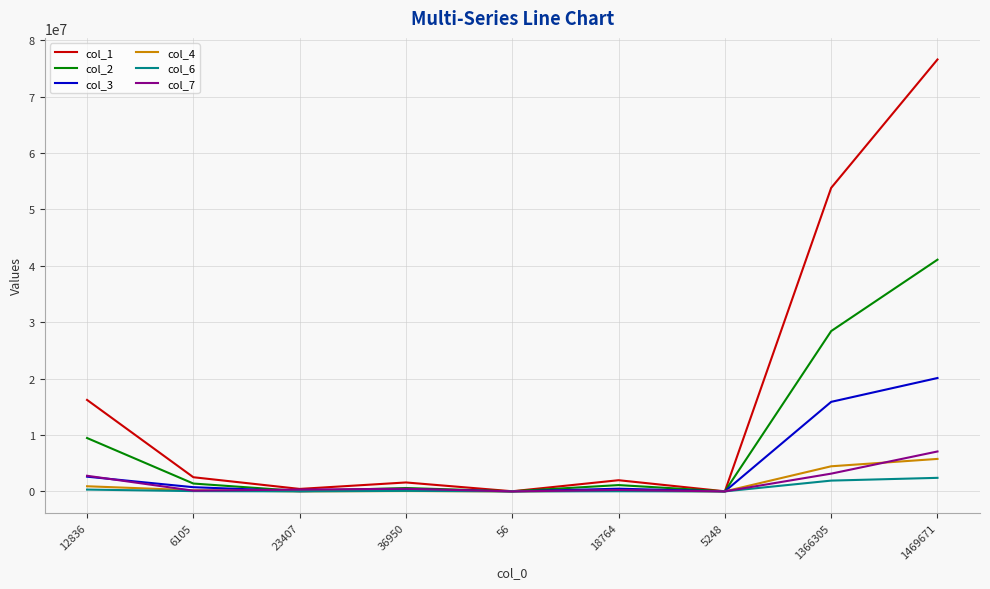

The value of col_4 at 36950 is 58765. True or false?

True